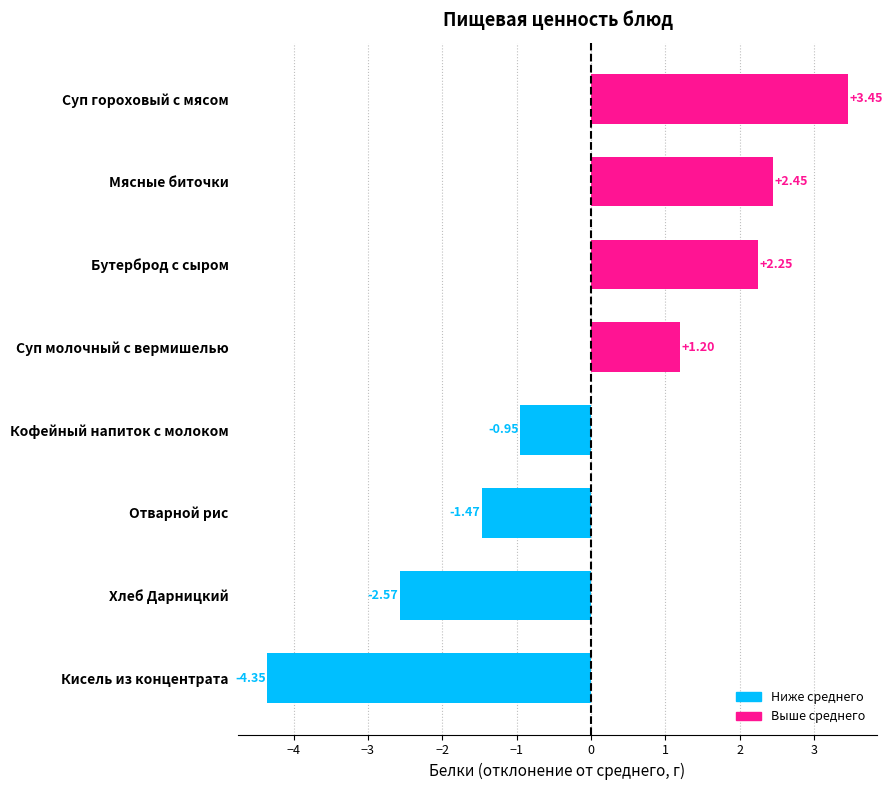

What is the sum of the values at Суп гороховый с мясом and Отварной рис?

2.0